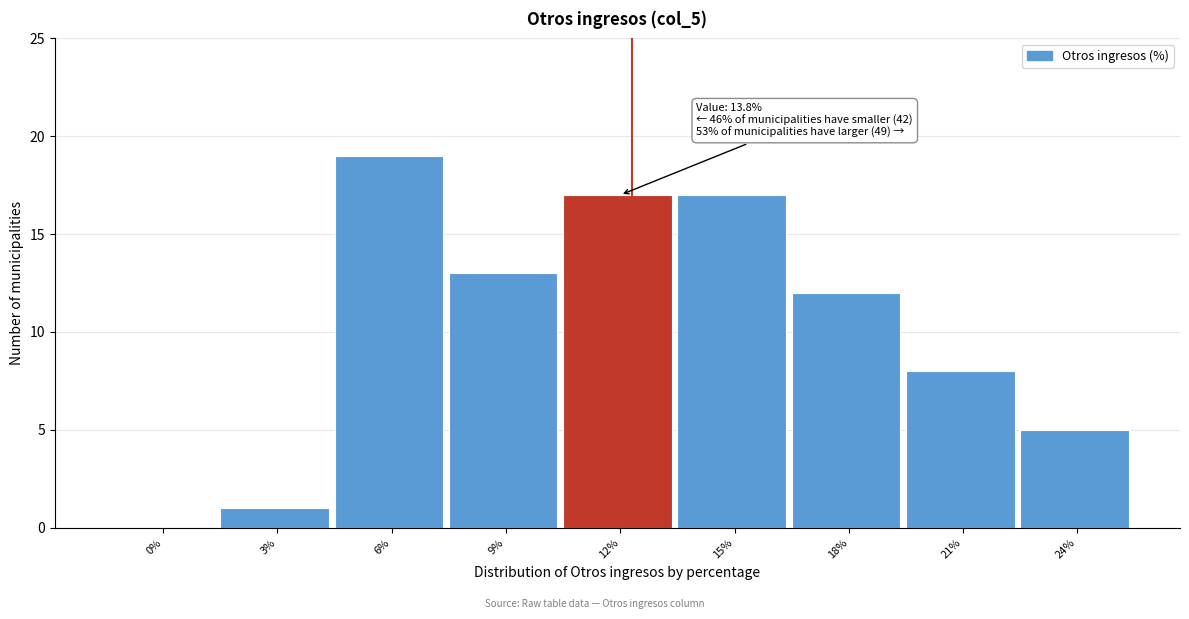

Reading left to right, list all the values displayed in this chart.

0%=0	3%=1	6%=19	9%=13	12%=17	15%=17	18%=12	21%=8	24%=5